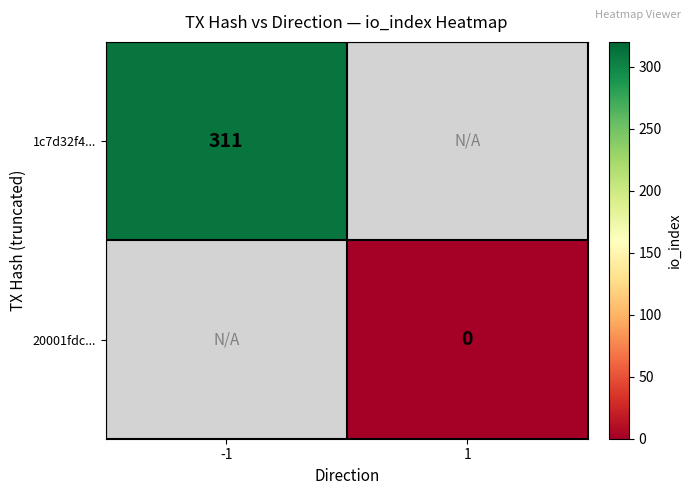

What is the greatest value displayed?

311.0